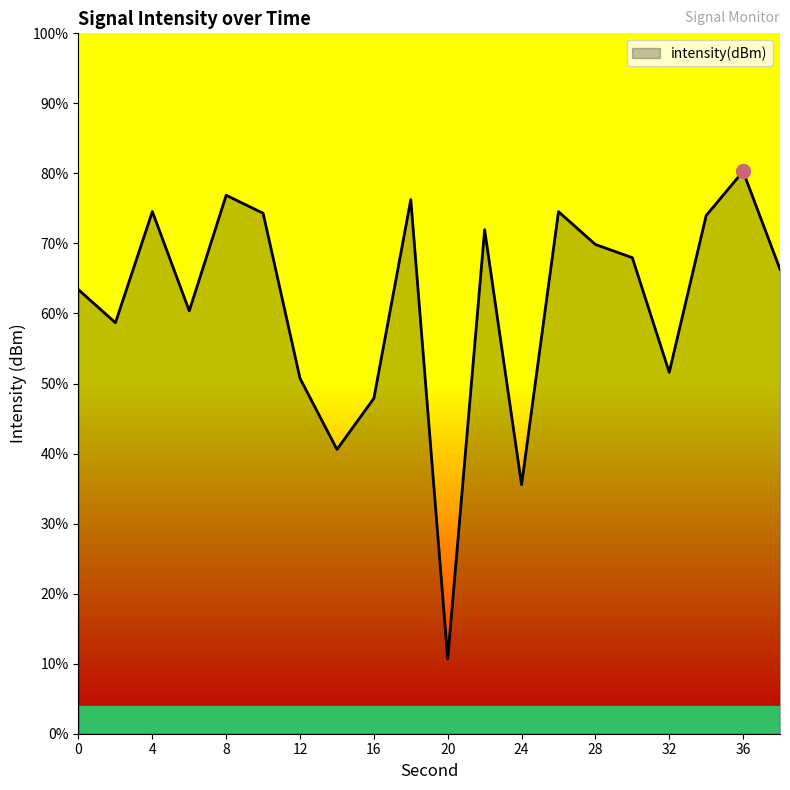

How many interior local valleys (lower than both neighbors) does the data have?

6